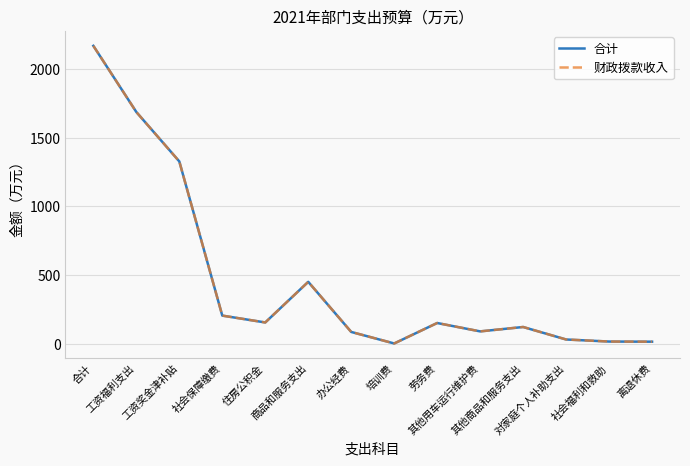

What is the value of the 合计 point at the 11th from the left?

122